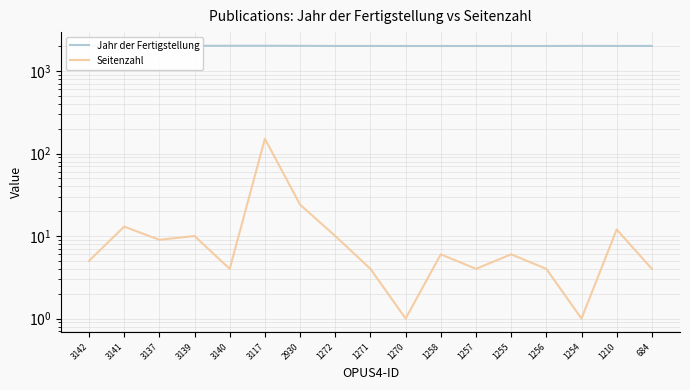

Where is the first local maximum for Seitenzahl?

3141